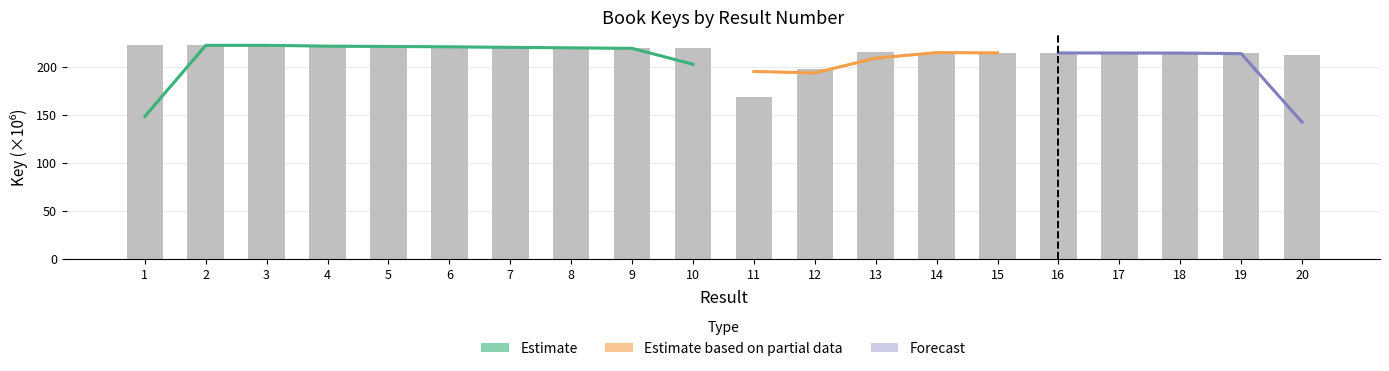

The value at 5 is 219.9. True or false?

True